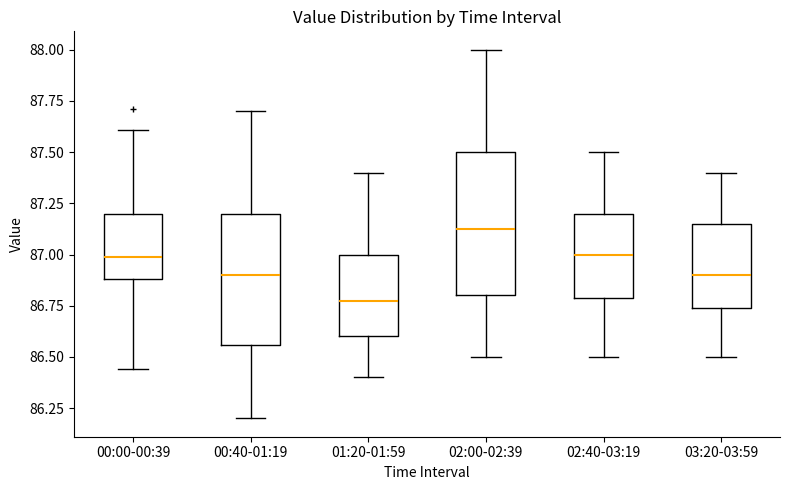

Which box's median line is the highest?

02:00-02:39